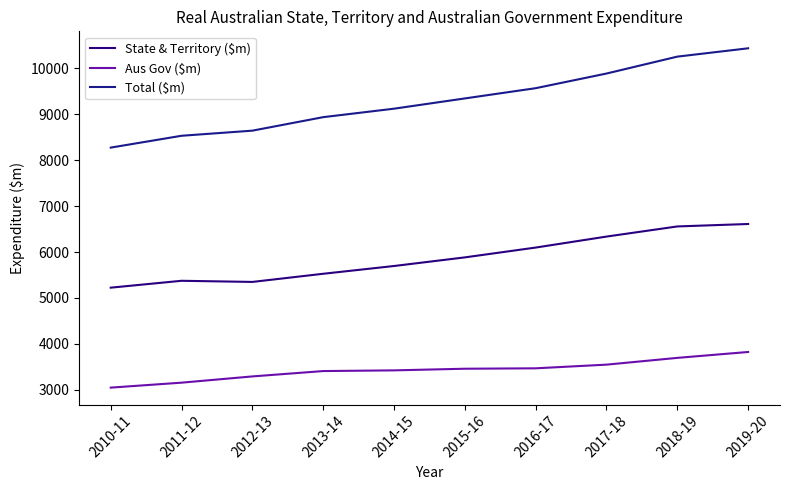

At 2012-13, list the series in order from largest to smallest.

Total ($m), State & Territory ($m), Aus Gov ($m)